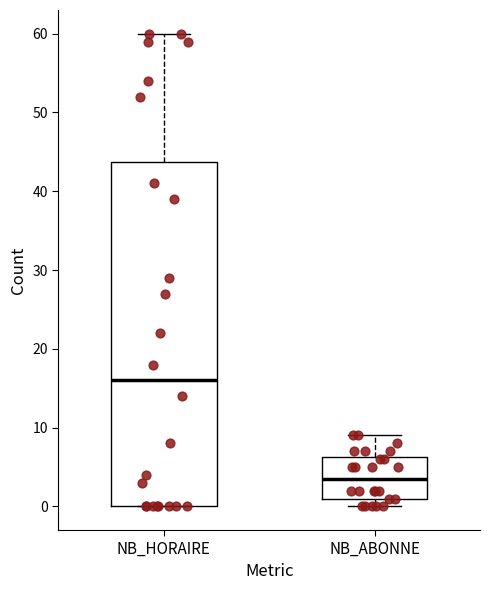

Comparing the boxes themselves (not the whiskers), which one is the tallest?

NB_HORAIRE